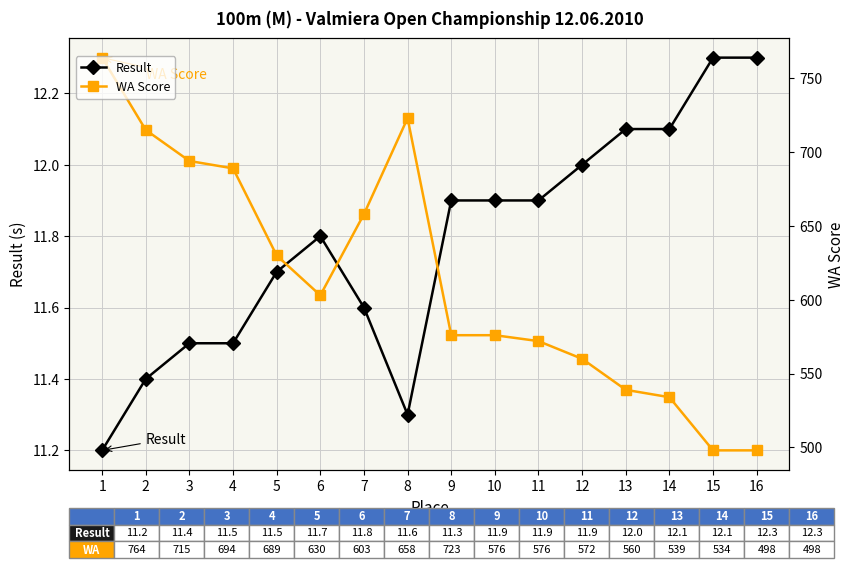

Does the chart have visible grid lines?

Yes